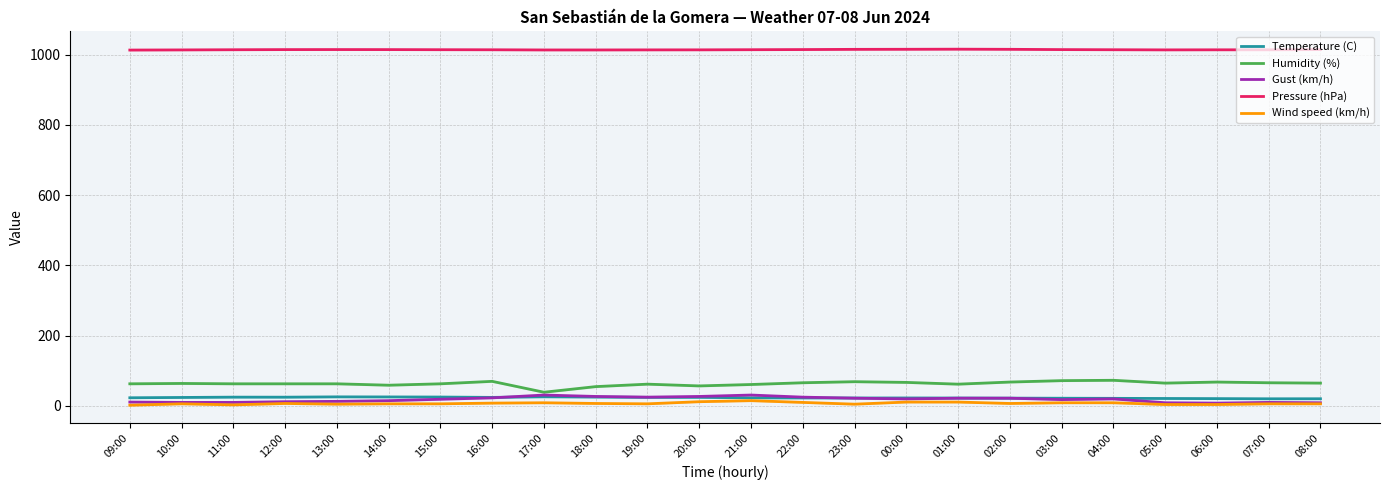

The Gust (km/h) series shows 10.0 at 07:00. True or false?

True